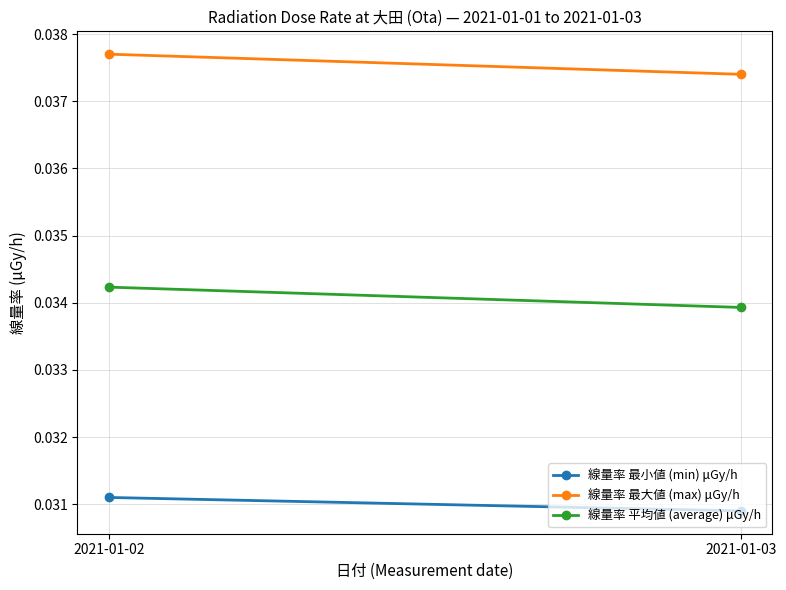

Is it true that 線量率 最小値 (min) μGy/h equals 0.0 at 2021-01-02?

True